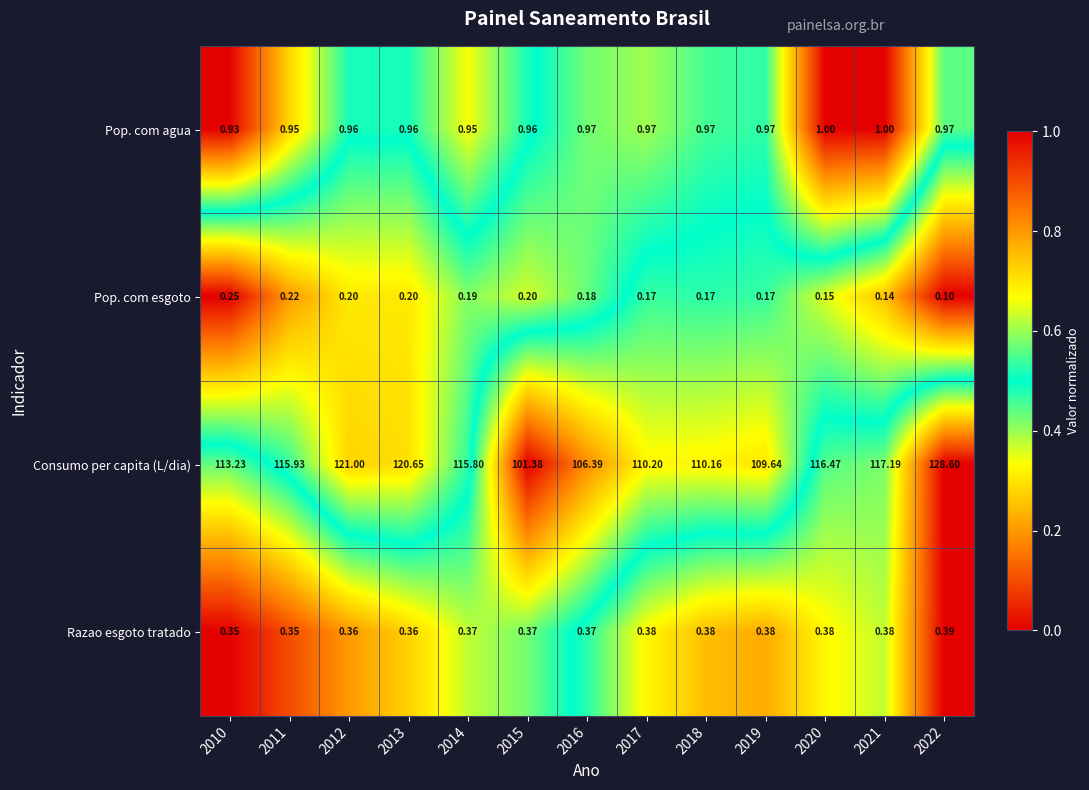

At 2019, list the series in order from largest to smallest.

Consumo per capita (L/dia), Pop. com agua, Razao esgoto tratado, Pop. com esgoto